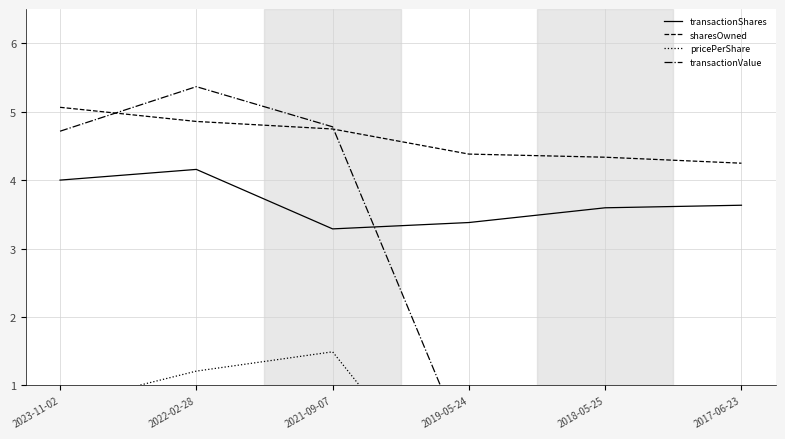

True or false: pricePerShare has a value of 1.0 at 2023-11-02.

False